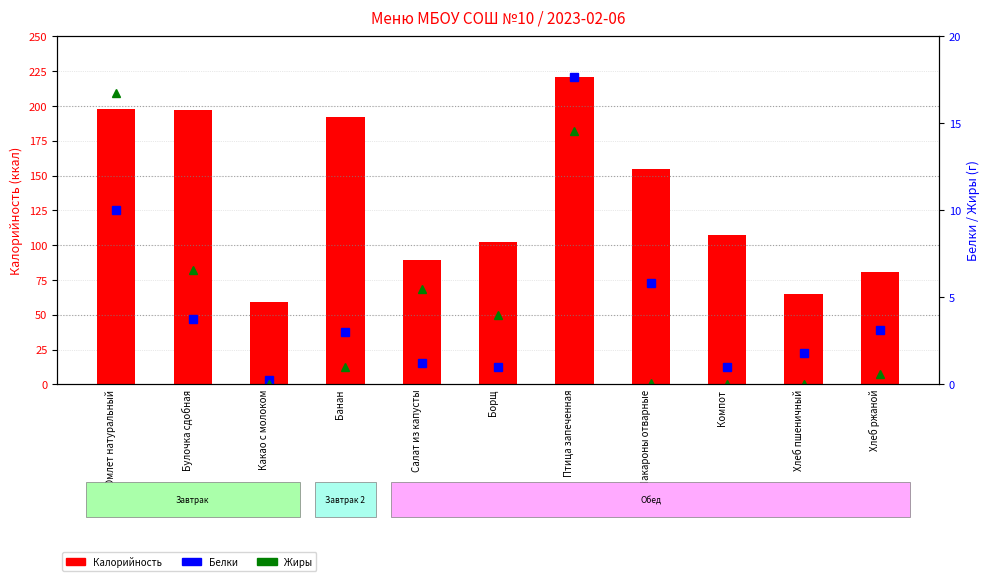

Rank the series at Хлеб пшеничный from highest to lowest value.

Калорийность, Белки, Жиры